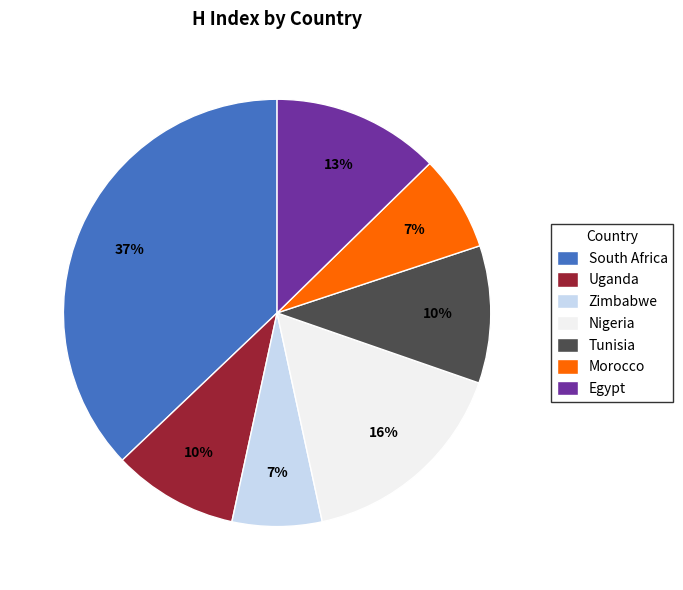

Which has a higher value, South Africa or Morocco?

South Africa